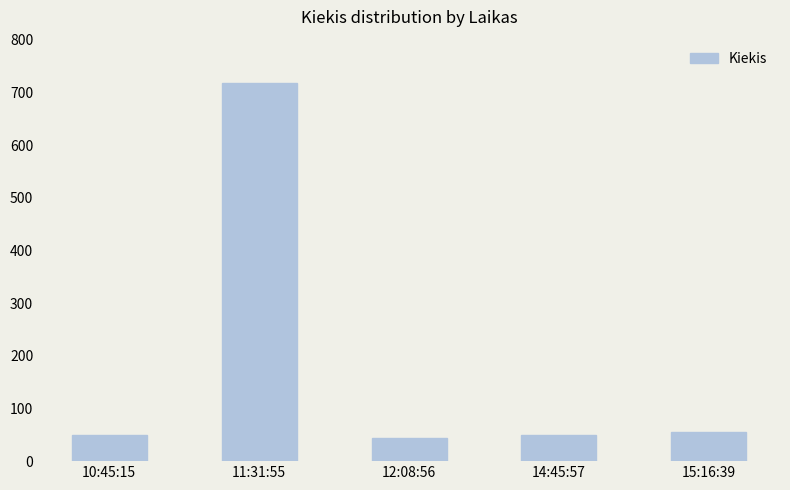

The chart shows a value of 50 at 10:45:15. True or false?

True